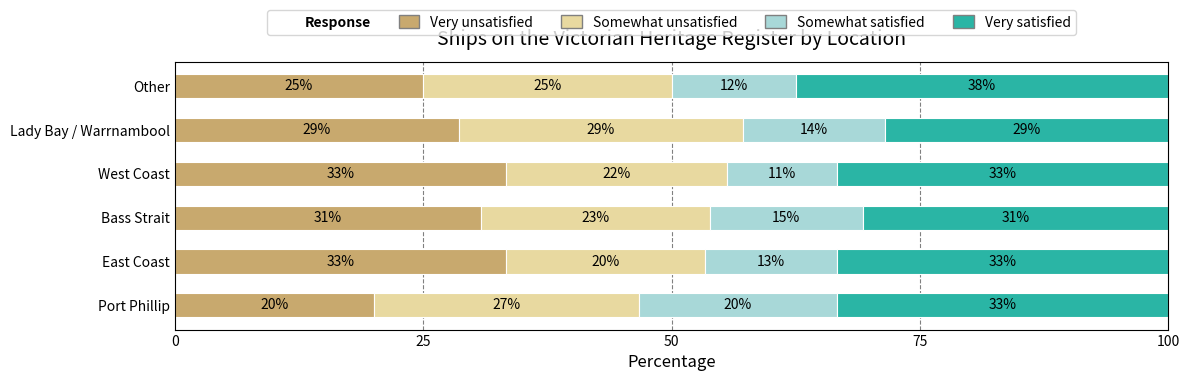

How many bars are there in total?

24